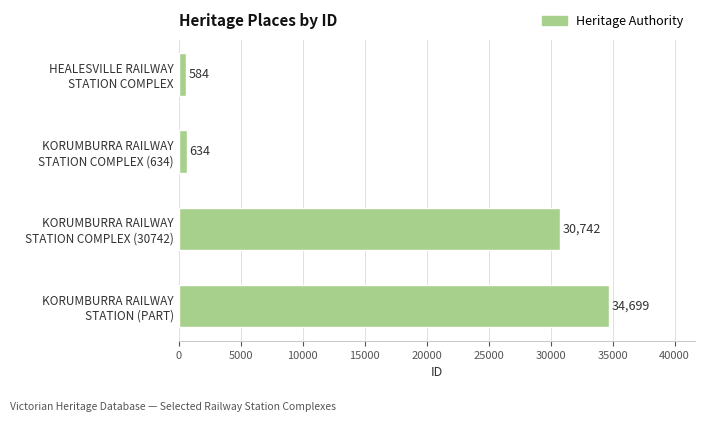

What is the sum of all values?

66659